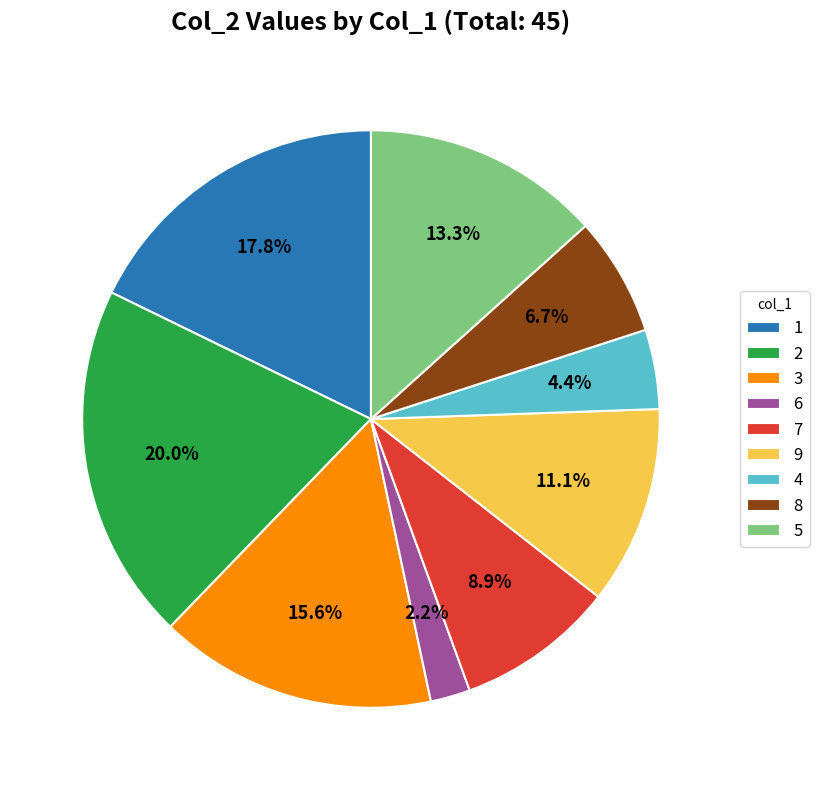

Approximately how many times larger is the value at 9 compared to 5?

0.8